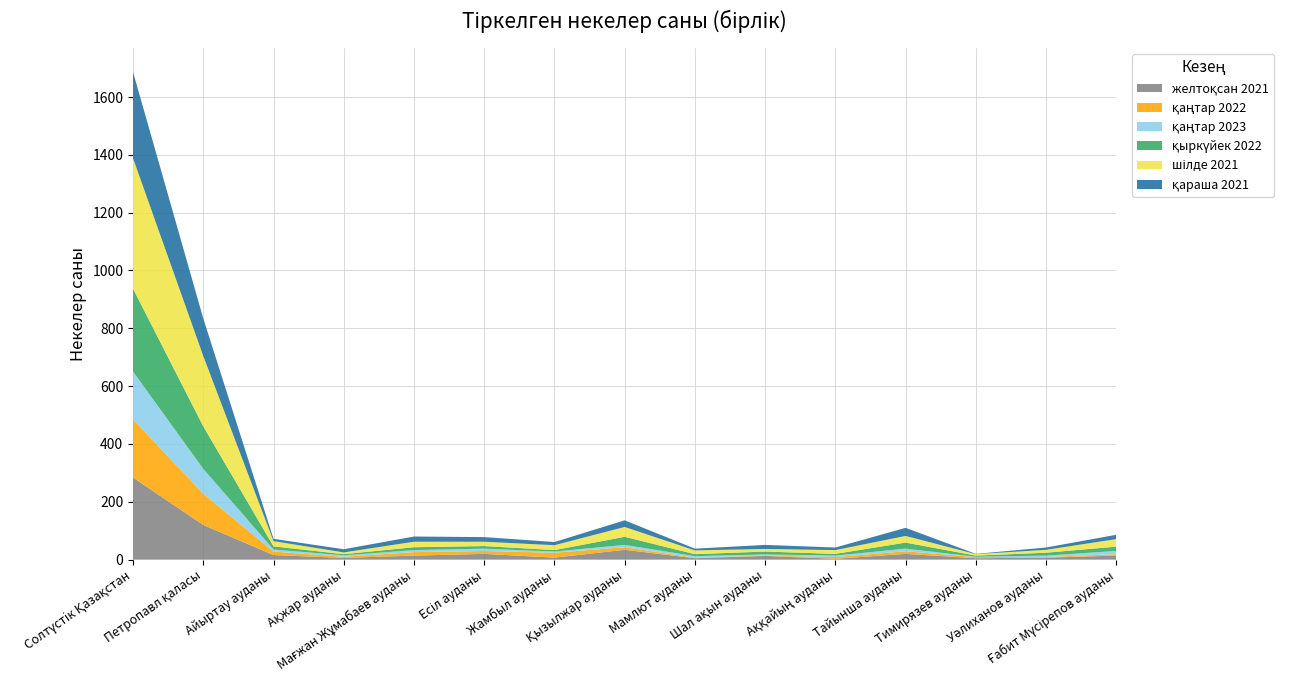

Reading right to left, list all the values displayed in this chart.

желтоқсан 2021: Ғабит Мүсірепов ауданы=14	Уәлиханов ауданы=7	Тимирязев ауданы=5	Тайынша ауданы=20	Аққайың ауданы=3	Шал ақын ауданы=13	Мамлют ауданы=5	Қызылжар ауданы=34	Жамбыл ауданы=7	Есіл ауданы=20	Мағжан Жұмабаев ауданы=14	Ақжар ауданы=6	Айыртау ауданы=16	Петропавл қаласы=120	Солтүстiк Қазақстан=284
қаңтар 2022: Ғабит Мүсірепов ауданы=5	Уәлиханов ауданы=2	Тимирязев ауданы=4	Тайынша ауданы=9	Аққайың ауданы=6	Шал ақын ауданы=1	Мамлют ауданы=2	Қызылжар ауданы=9	Жамбыл ауданы=17	Есіл ауданы=10	Мағжан Жұмабаев ауданы=12	Ақжар ауданы=4	Айыртау ауданы=12	Петропавл қаласы=108	Солтүстiк Қазақстан=201
қаңтар 2023: Ғабит Мүсірепов ауданы=11	Уәлиханов ауданы=5	Тимирязев ауданы=1	Тайынша ауданы=9	Аққайың ауданы=5	Шал ақын ауданы=4	Мамлют ауданы=5	Қызылжар ауданы=8	Жамбыл ауданы=4	Есіл ауданы=8	Мағжан Жұмабаев ауданы=7	Ақжар ауданы=5	Айыртау ауданы=7	Петропавл қаласы=86	Солтүстiк Қазақстан=165
қыркүйек 2022: Ғабит Мүсірепов ауданы=15	Уәлиханов ауданы=10	Тимирязев ауданы=4	Тайынша ауданы=21	Аққайың ауданы=6	Шал ақын ауданы=10	Мамлют ауданы=7	Қызылжар ауданы=28	Жамбыл ауданы=5	Есіл ауданы=9	Мағжан Жұмабаев ауданы=10	Ақжар ауданы=4	Айыртау ауданы=11	Петропавл қаласы=147	Солтүстiк Қазақстан=287
шілде 2021: Ғабит Мүсірепов ауданы=26	Уәлиханов ауданы=10	Тимирязев ауданы=5	Тайынша ауданы=23	Аққайың ауданы=13	Шал ақын ауданы=9	Мамлют ауданы=13	Қызылжар ауданы=34	Жамбыл ауданы=17	Есіл ауданы=15	Мағжан Жұмабаев ауданы=19	Ақжар ауданы=6	Айыртау ауданы=18	Петропавл қаласы=243	Солтүстiк Қазақстан=451
қараша 2021: Ғабит Мүсірепов ауданы=15	Уәлиханов ауданы=8	Тимирязев ауданы=1	Тайынша ауданы=28	Аққайың ауданы=9	Шал ақын ауданы=14	Мамлют ауданы=6	Қызылжар ауданы=23	Жамбыл ауданы=11	Есіл ауданы=16	Мағжан Жұмабаев ауданы=18	Ақжар ауданы=11	Айыртау ауданы=8	Петропавл қаласы=130	Солтүстiк Қазақстан=298